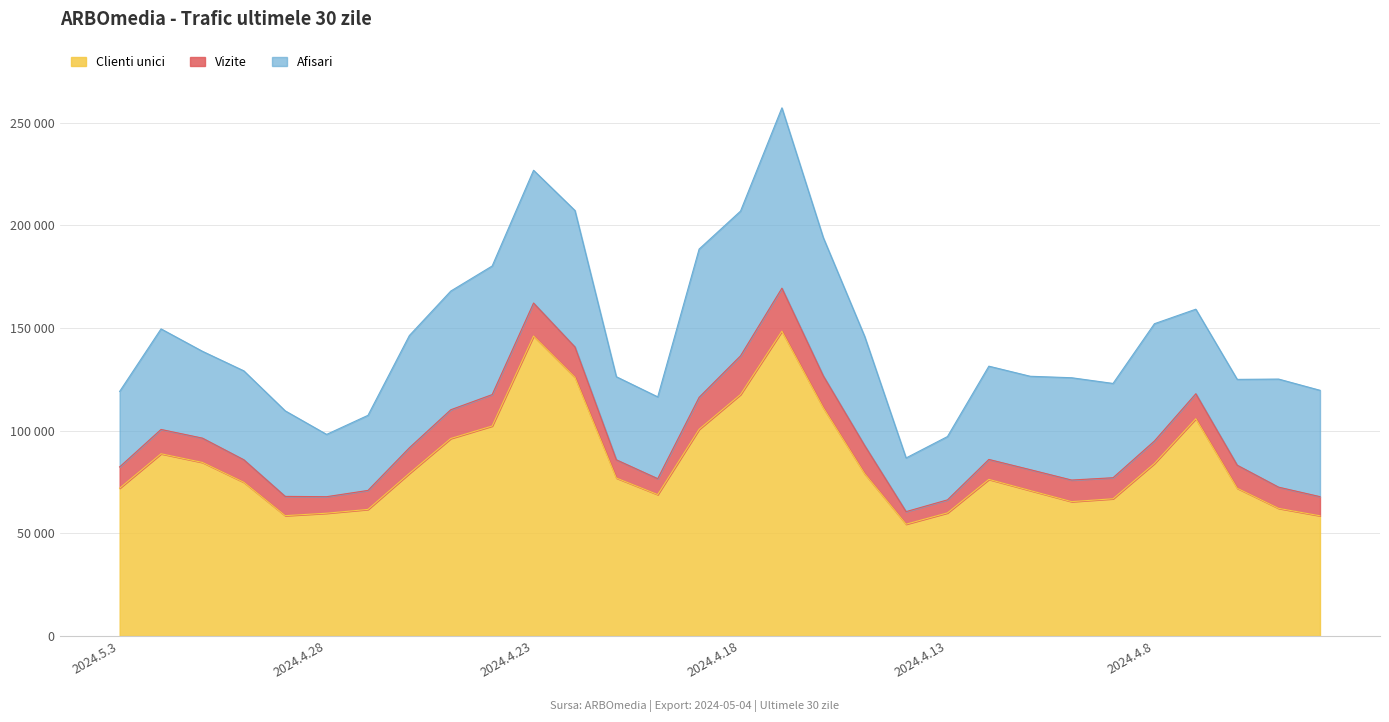

What is the value of the Clienti unici point at the 30th from the left?

58543